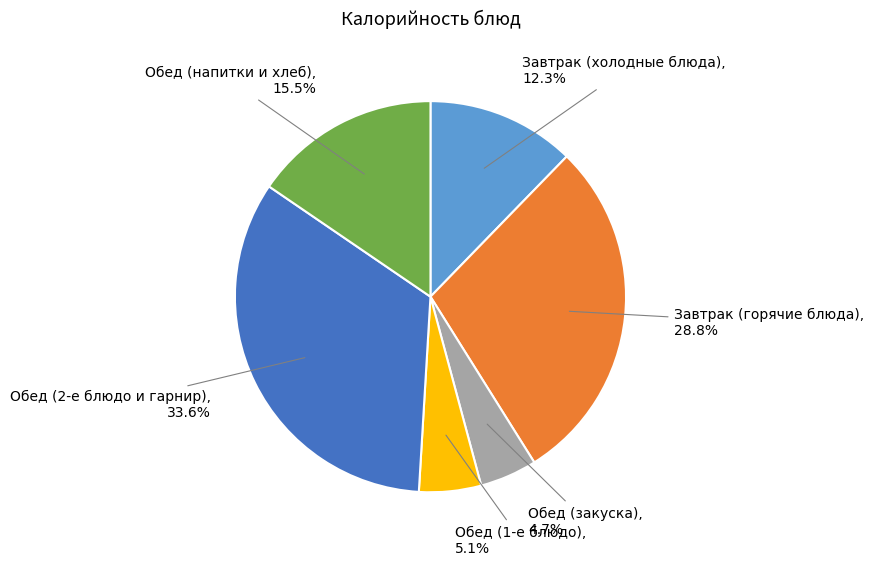

Is there a majority slice in this chart?

No